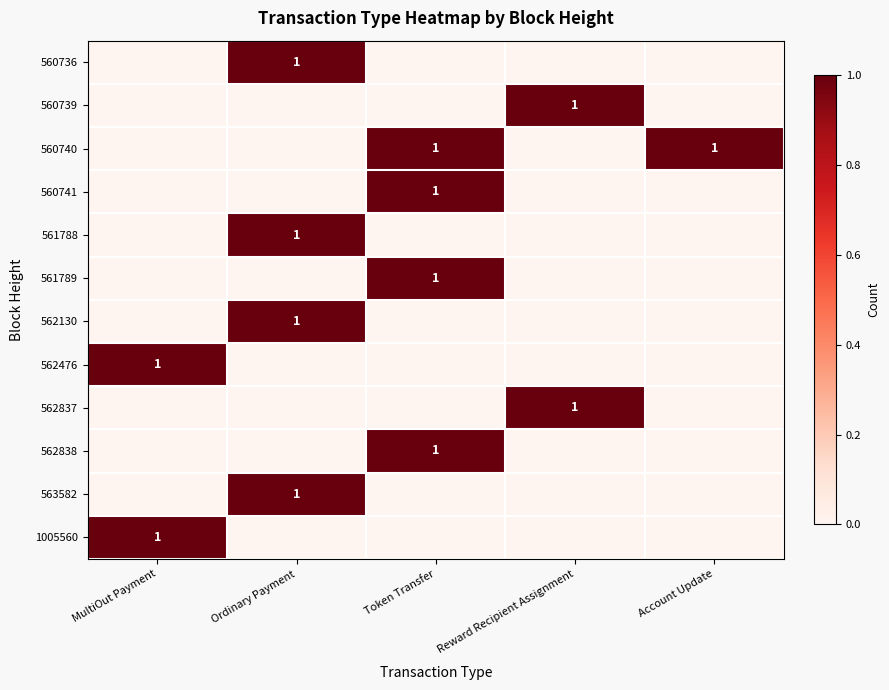

The 1005560 series shows 2 at MultiOut Payment. True or false?

False